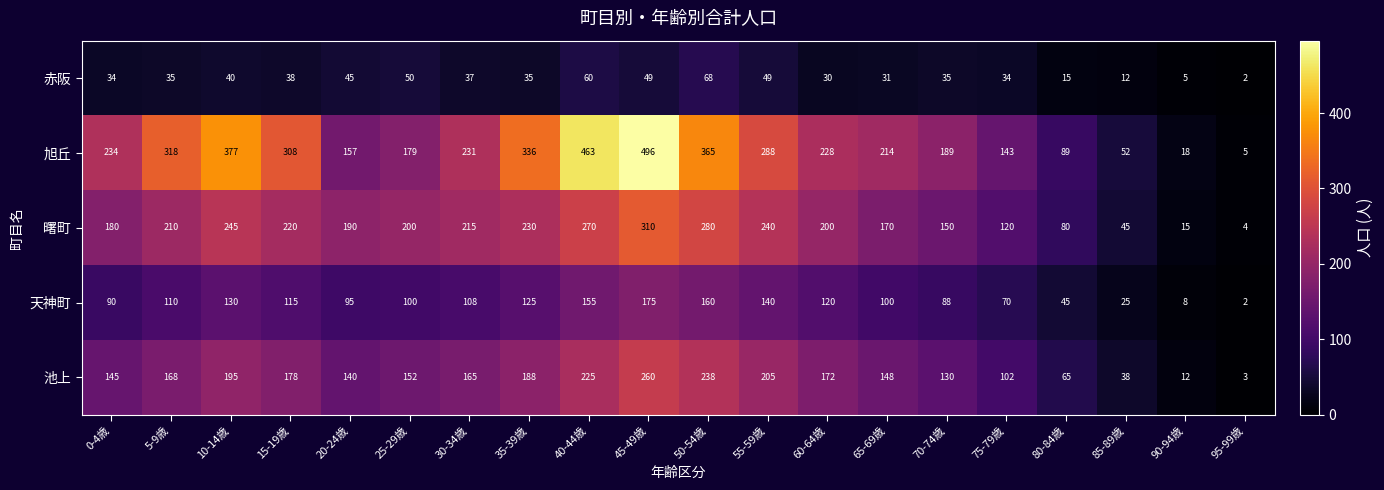

How many distinct data groups are displayed?

5